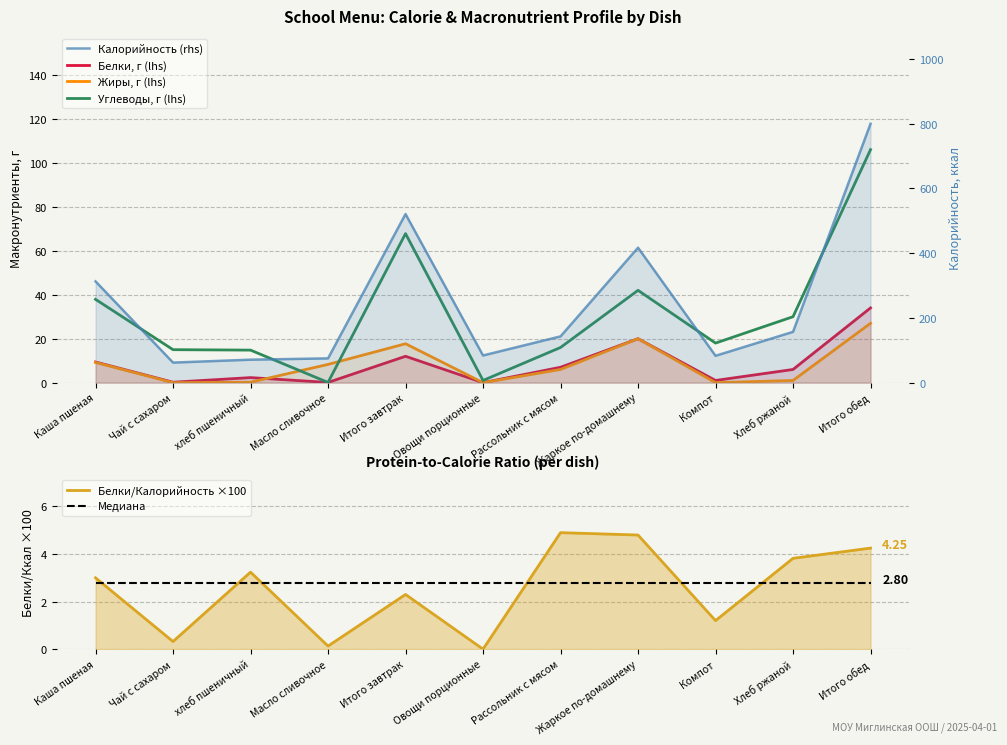

In Белки/Калорийность ×100, how many points are higher than both neighbors (excluding endpoints)?

3